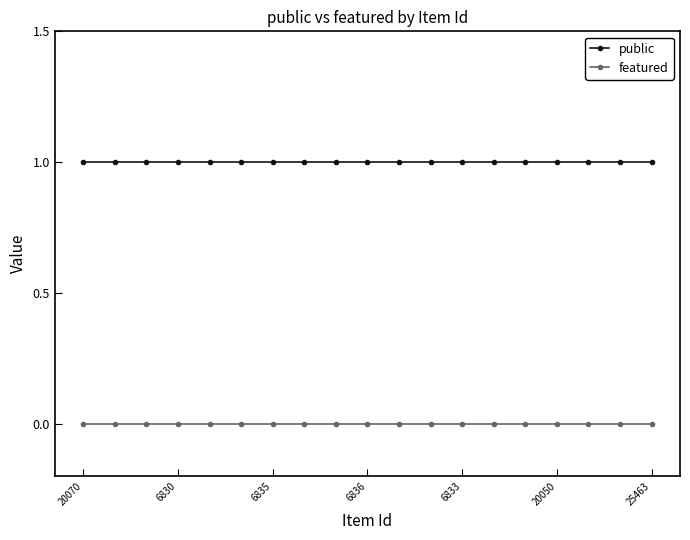

What is the sum of all public values?

19